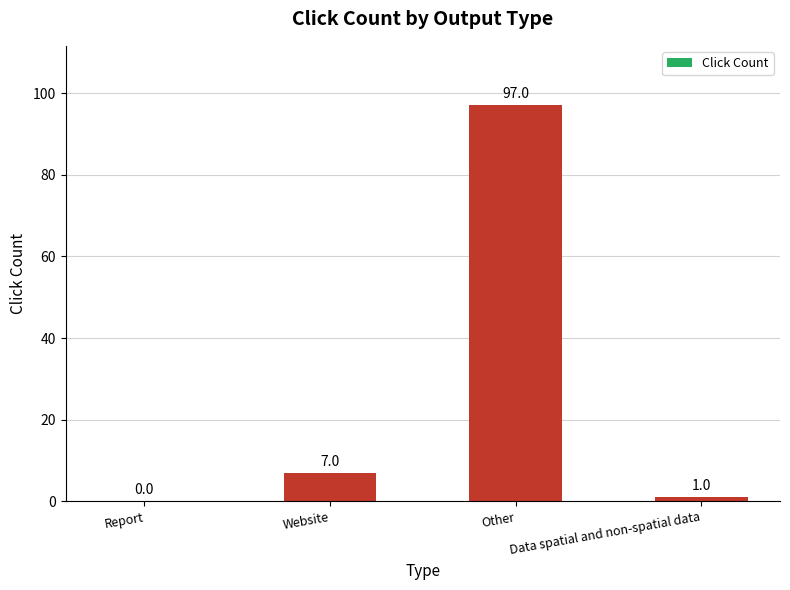

Which category has the highest value across all series?

Other